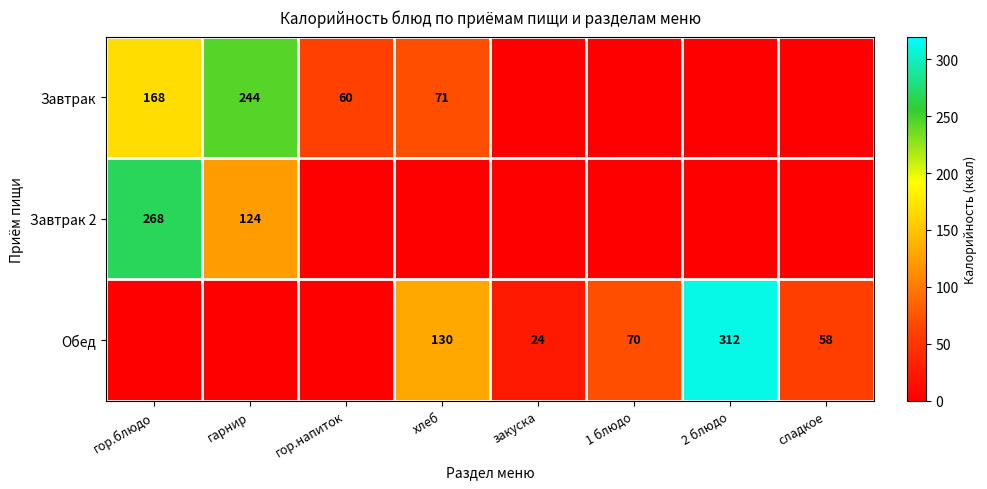

The value of Обед at 1 блюдо is 70. True or false?

True